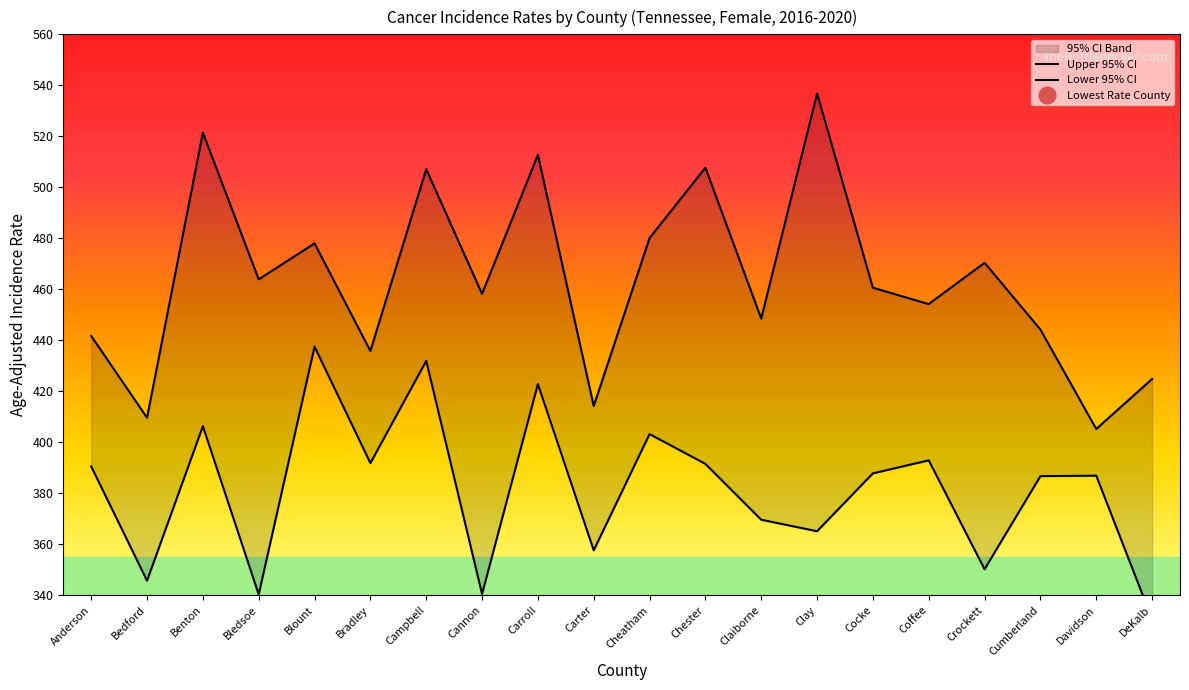

What is the label of the 12th point from the right?

Carroll